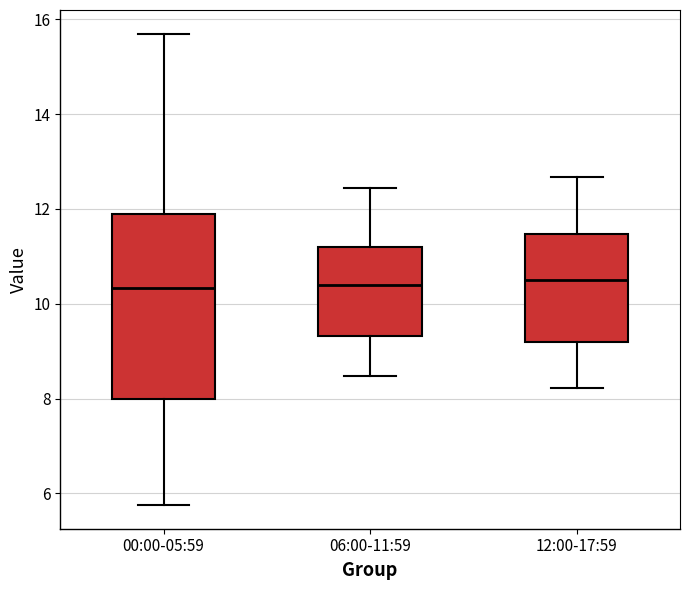

Where does the upper whisker of the box for 12:00-17:59 end on the y-axis? The values are not printed on the chart, so give them approximately, as read against the axis.

12.6